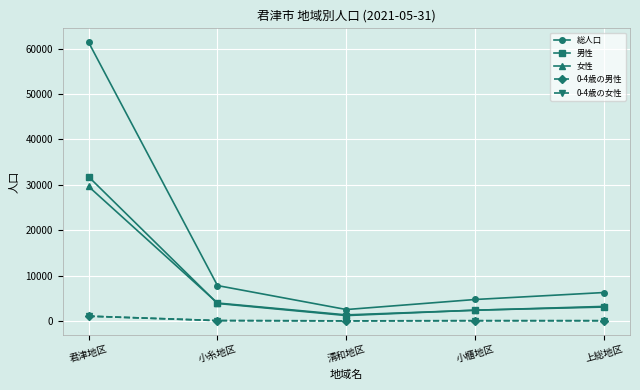

What is the label of the 2nd point from the left?

小糸地区